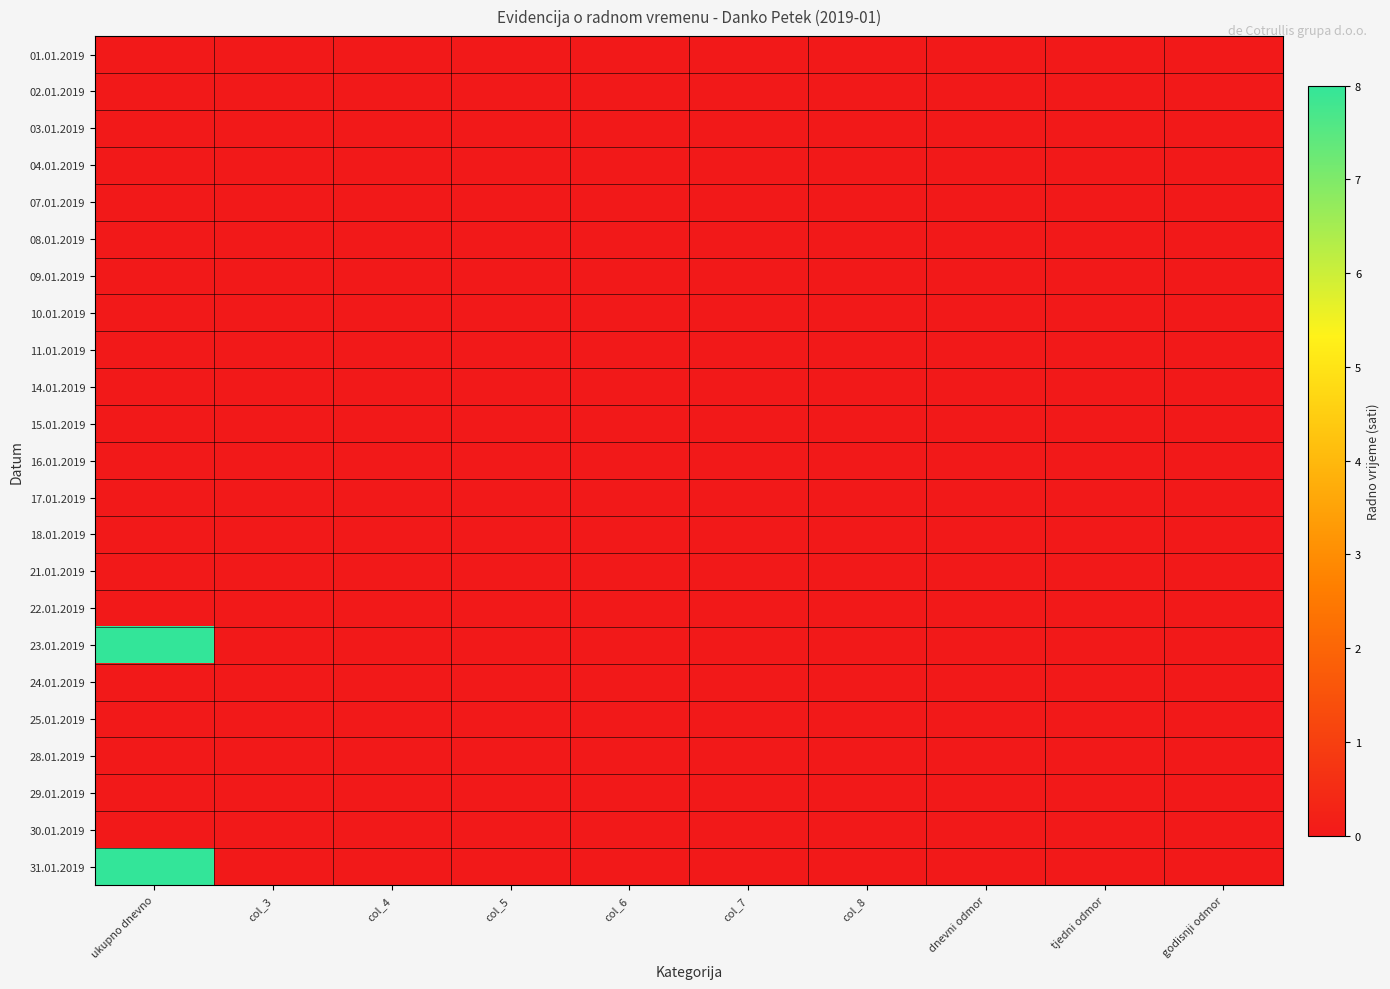

At which category is the sum across all series the highest?

ukupno dnevno